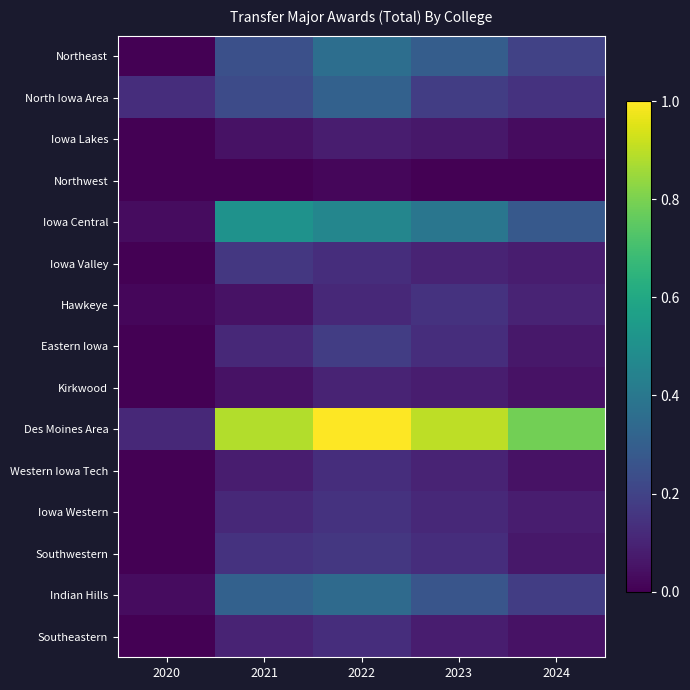

Reading left to right, what are all the values shown in this chart?

Northeast: 2020=0.0	2021=0.2	2022=0.4	2023=0.3	2024=0.2
North Iowa Area: 2020=0.1	2021=0.2	2022=0.3	2023=0.2	2024=0.1
Iowa Lakes: 2020=0.0	2021=0.0	2022=0.1	2023=0.1	2024=0.0
Northwest: 2020=0.0	2021=0.0	2022=0.0	2023=0.0	2024=0.0
Iowa Central: 2020=0.0	2021=0.5	2022=0.5	2023=0.4	2024=0.3
Iowa Valley: 2020=0.0	2021=0.2	2022=0.1	2023=0.1	2024=0.1
Hawkeye: 2020=0.0	2021=0.0	2022=0.1	2023=0.1	2024=0.1
Eastern Iowa: 2020=0.0	2021=0.1	2022=0.2	2023=0.1	2024=0.1
Kirkwood: 2020=0.0	2021=0.0	2022=0.1	2023=0.1	2024=0.0
Des Moines Area: 2020=0.1	2021=0.9	2022=1.0	2023=0.9	2024=0.8
Western Iowa Tech: 2020=0.0	2021=0.1	2022=0.1	2023=0.1	2024=0.0
Iowa Western: 2020=0.0	2021=0.1	2022=0.1	2023=0.1	2024=0.1
Southwestern: 2020=0.0	2021=0.1	2022=0.2	2023=0.1	2024=0.1
Indian Hills: 2020=0.0	2021=0.3	2022=0.3	2023=0.3	2024=0.2
Southeastern: 2020=0.0	2021=0.1	2022=0.1	2023=0.1	2024=0.0